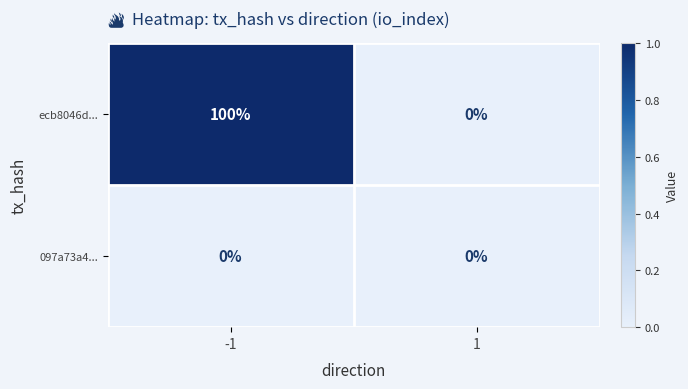

Reading left to right, extract all data points from this chart.

ecb8046d...: -1=100	1=0
097a73a4...: -1=0	1=0